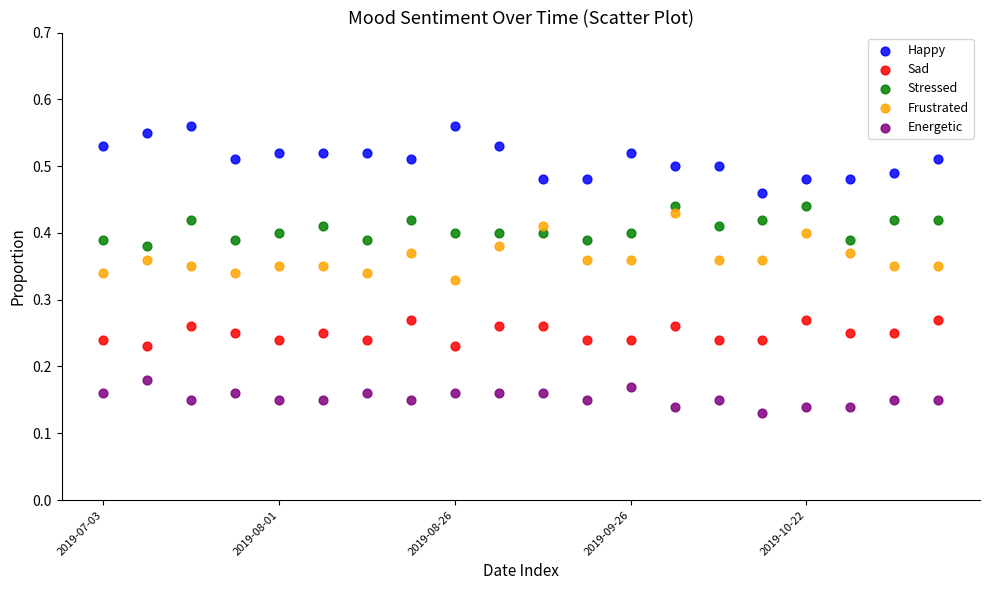

Which series contains the highest Y value?

Happy